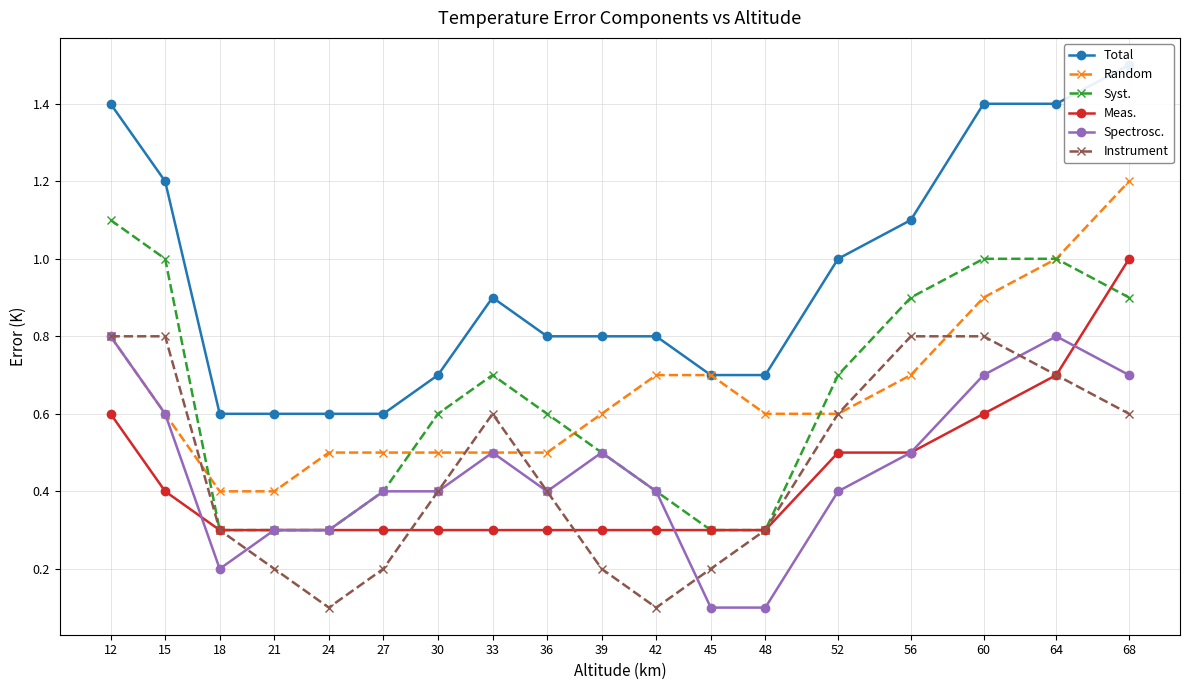

Is this an area chart (filled region under the line)?

No